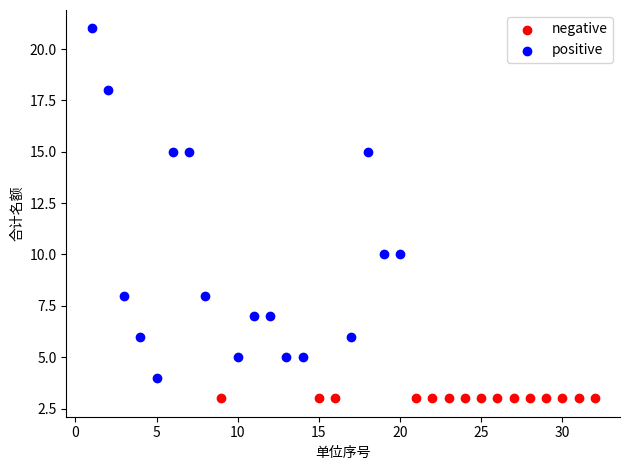

Which series contains the highest Y value?

positive